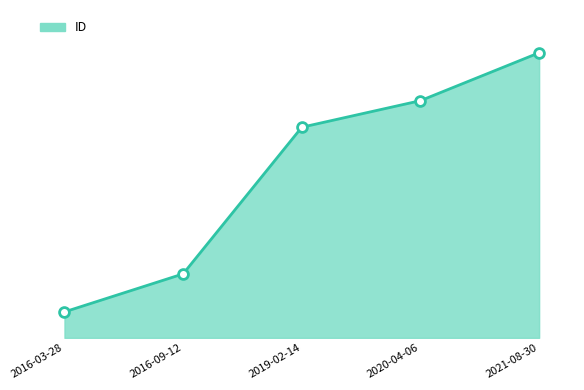

Between 2019-02-14 and 2016-09-12, which is larger?

2019-02-14